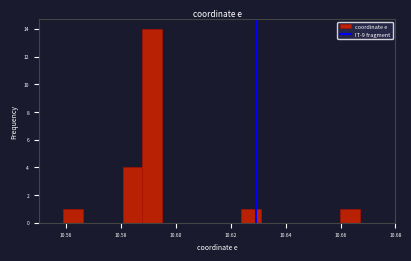

Read against the x-axis, roughly where is the centre of the tallest bar?

10.592